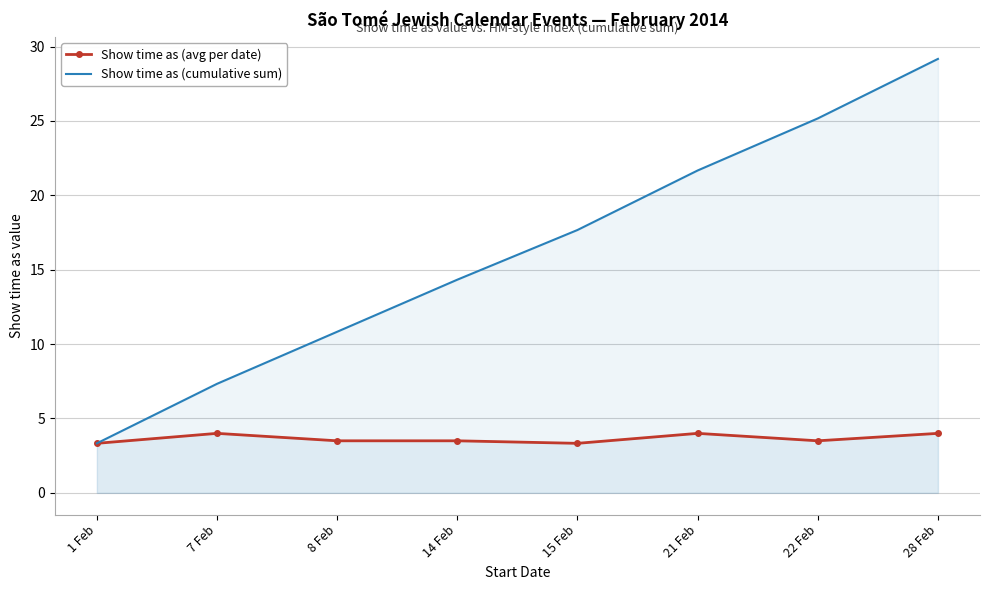

How many lines are shown in the chart?

2